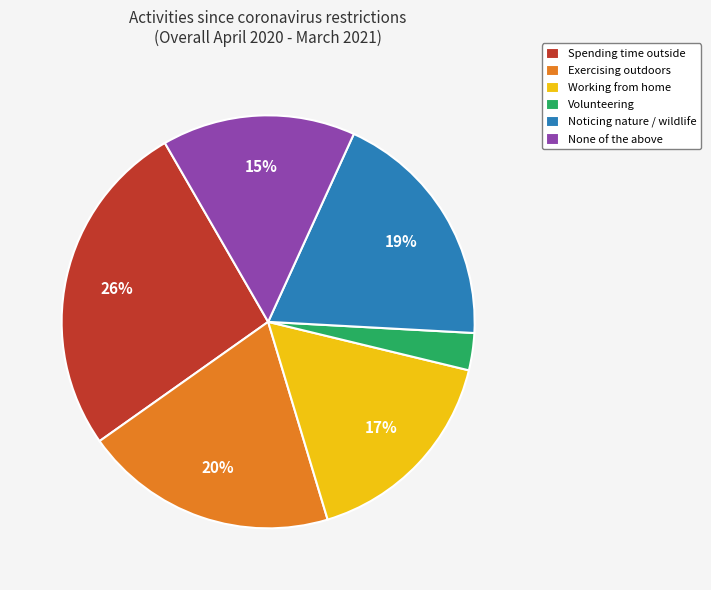

True or false: Spending time outside accounts for 19% of the total.

False